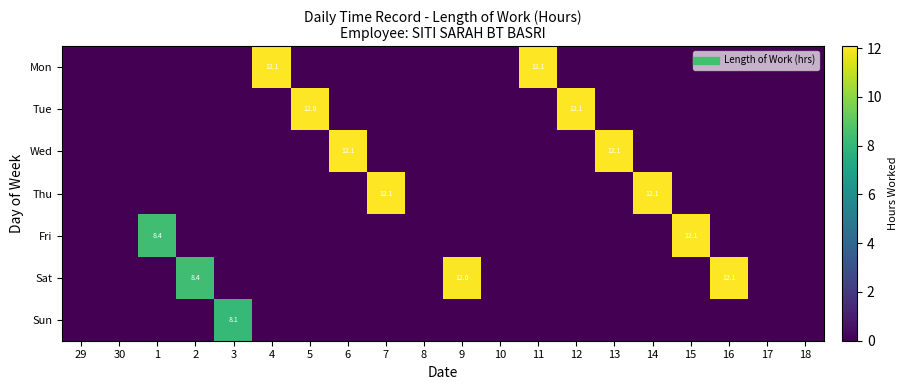

At which label does Wed reach its peak?

13